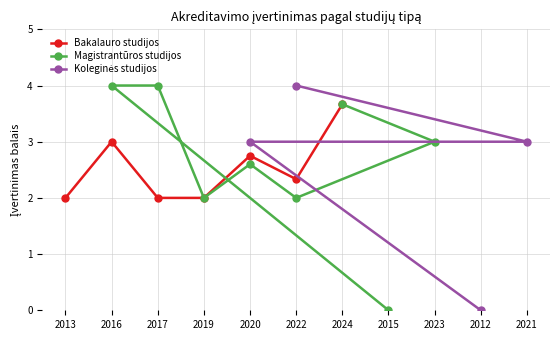

Count the Bakalauro studijos values in the range 0 to 3.

6